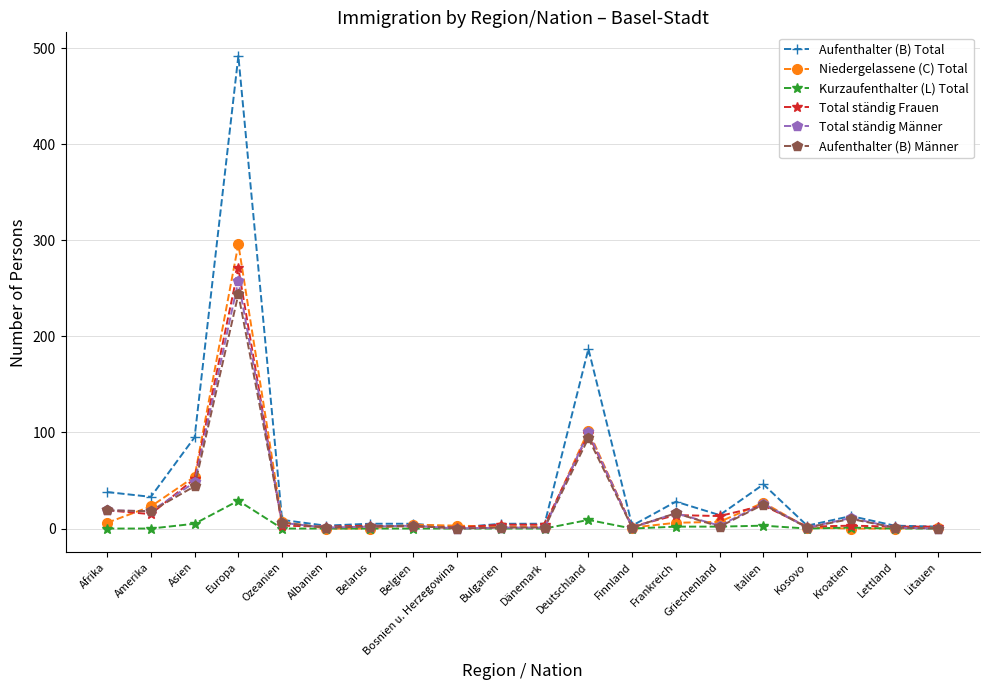

How many data points in Aufenthalter (B) Total are less than 9?

10